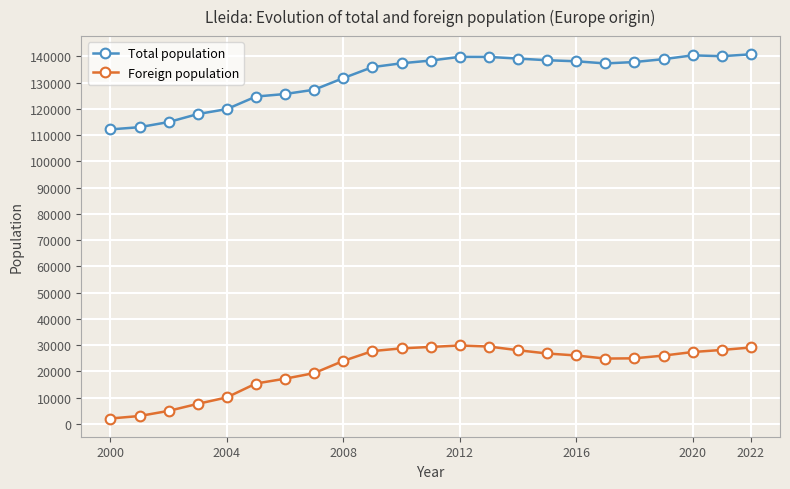

What is the difference between the maximum and minimum values in the Foreign population series?

27813